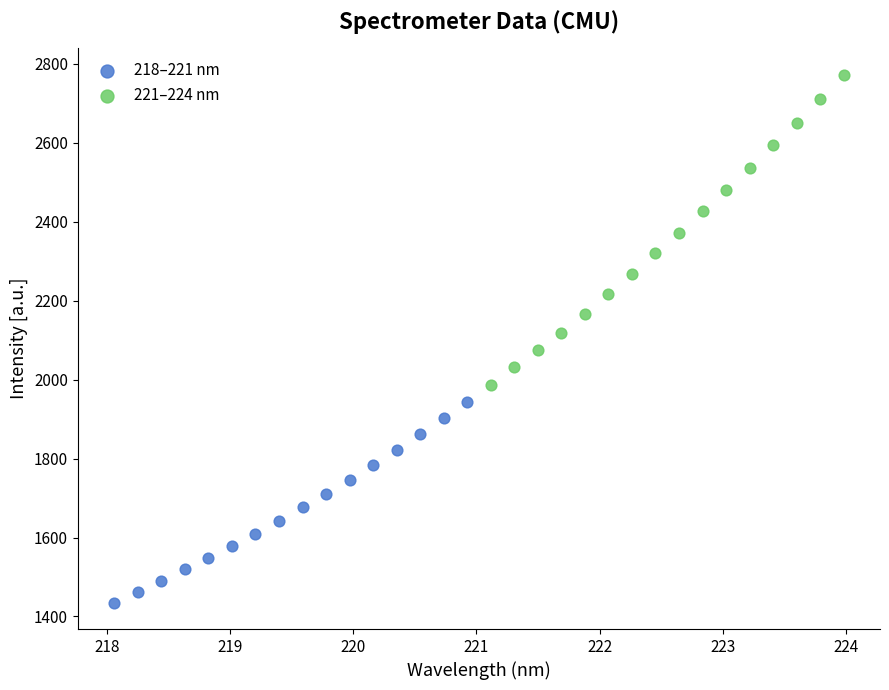

Which series reaches the minimum Y coordinate?

218–221 nm